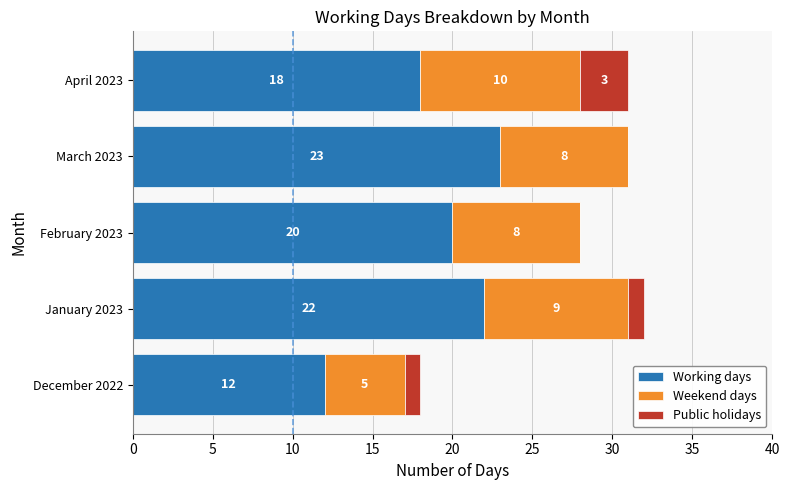

Where is Working days nearest to the value 17?

April 2023